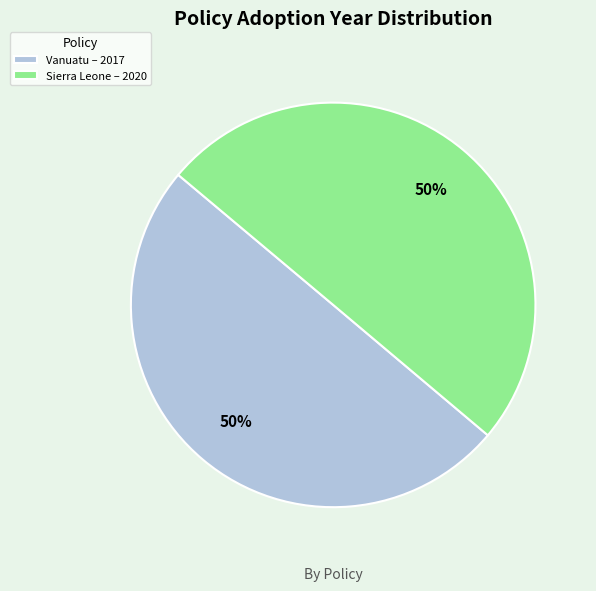

What percentage is the Sierra Leone – 2020 slice, to the nearest percent?

50%